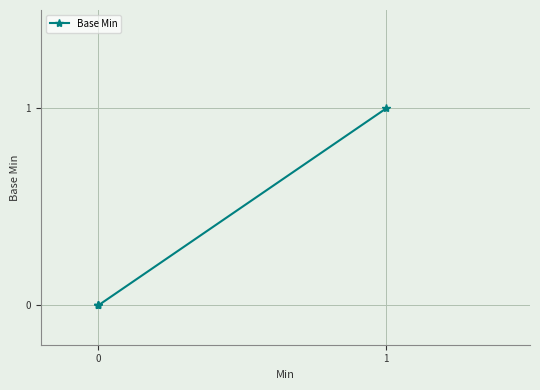

What is the difference between the maximum and minimum values?

1